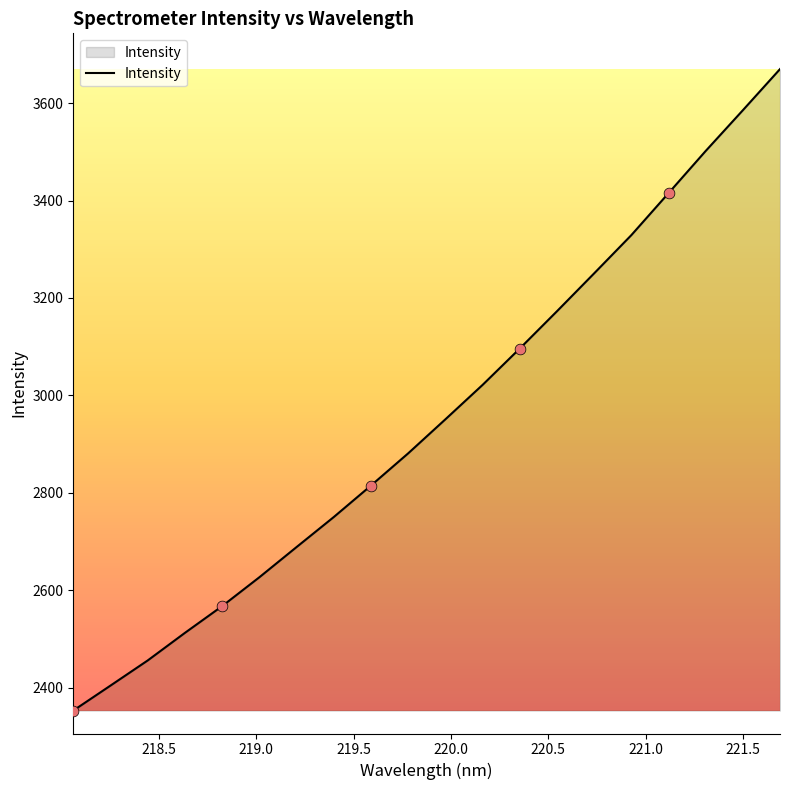

What is the minimum value shown in the chart?

2353.1